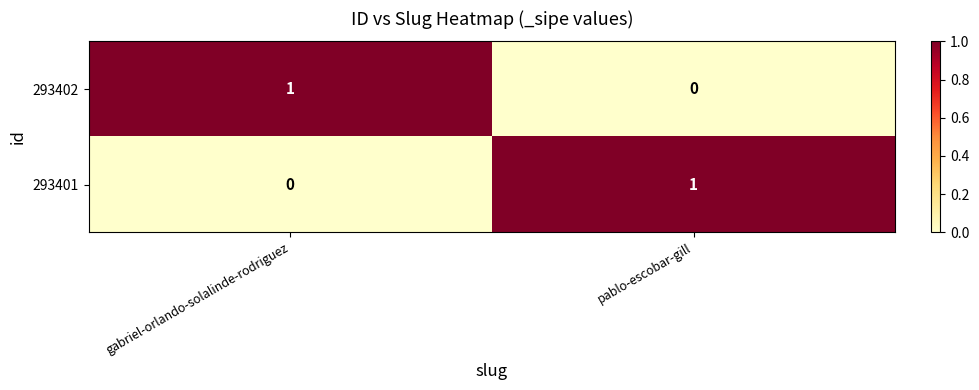

Where is 293401 nearest to the value 0?

gabriel-orlando-solalinde-rodriguez